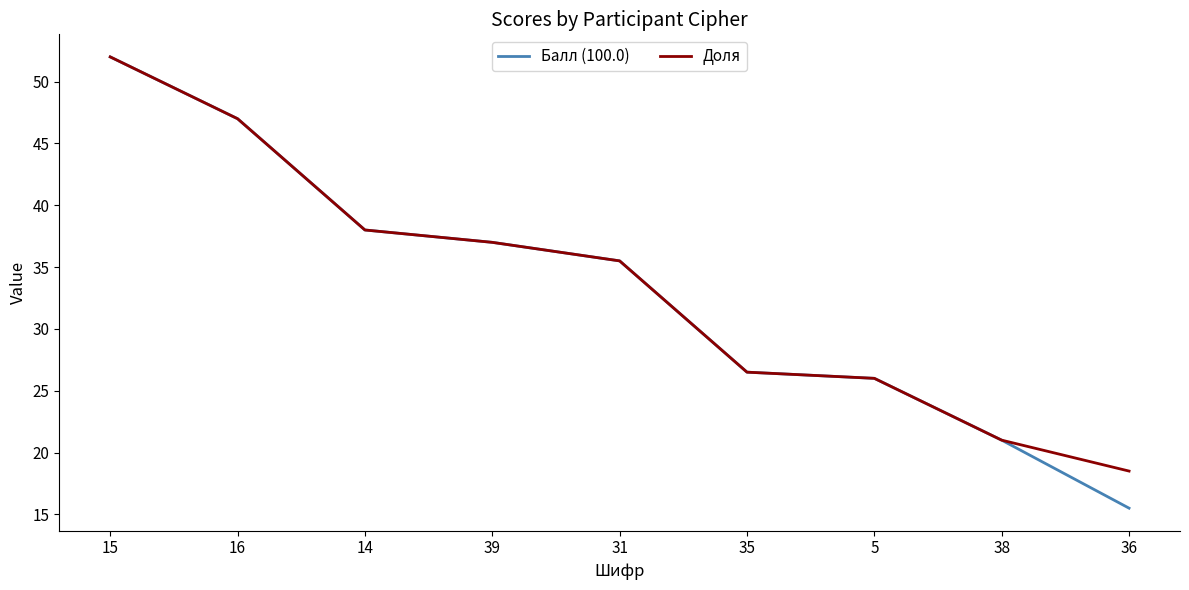

True or false: Доля has more than 1 points higher than both neighbors.

False